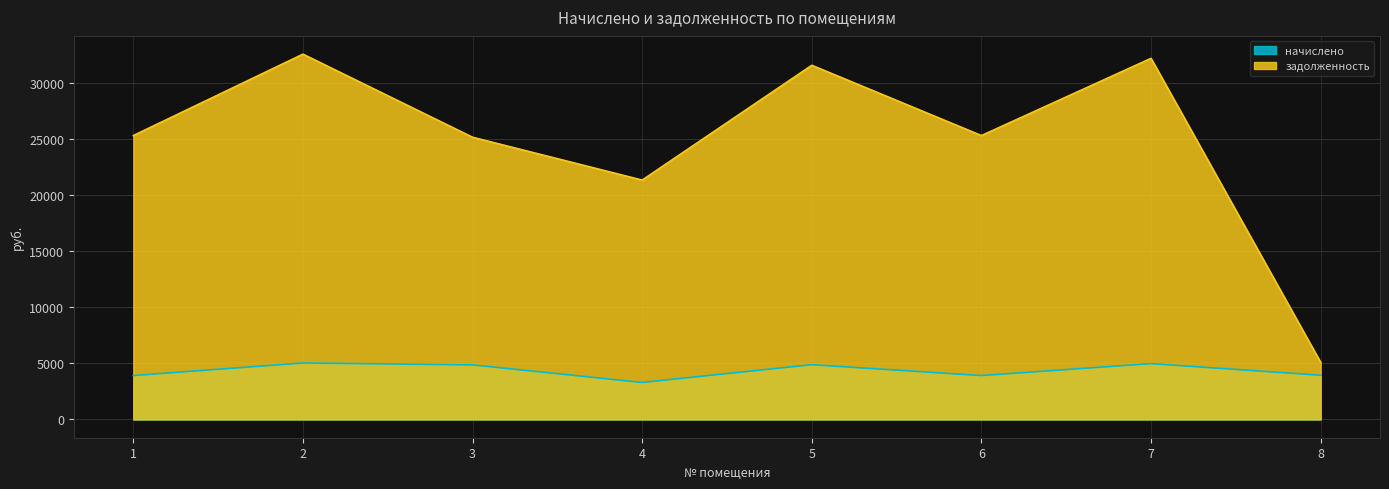

Which series has the widest spread of values?

задолженность